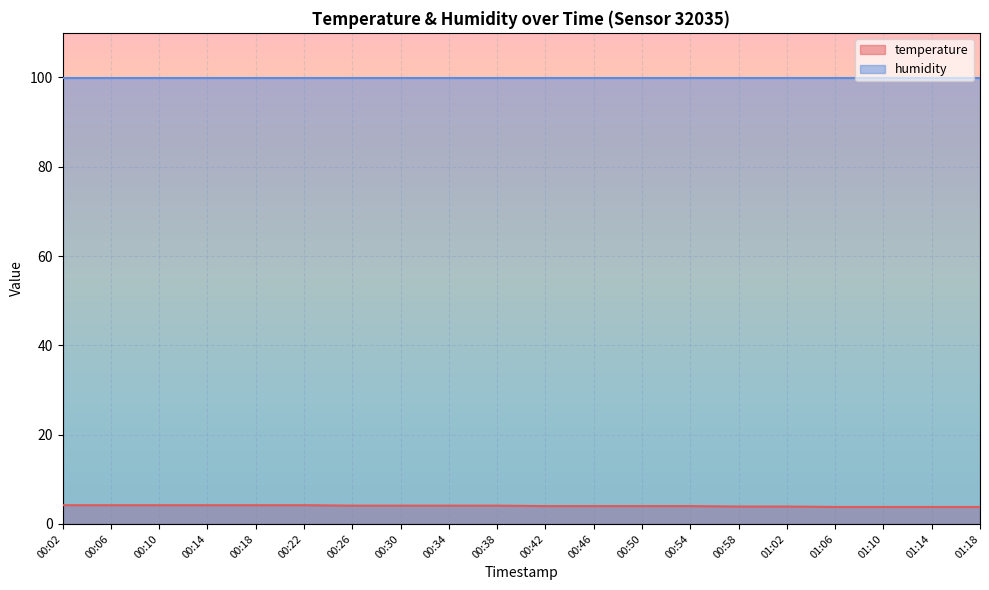

True or false: there are more than 1 points higher than both neighbors.

False